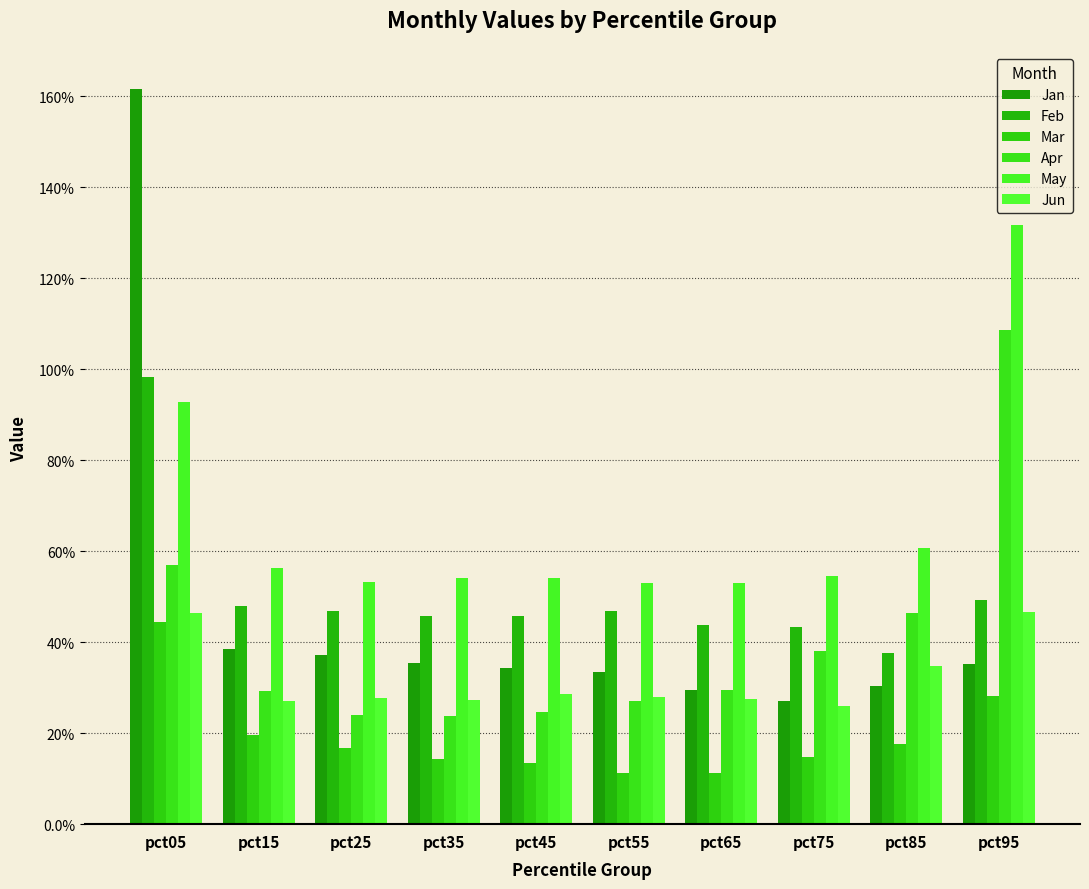

At which label is Apr closest to 0?

pct35